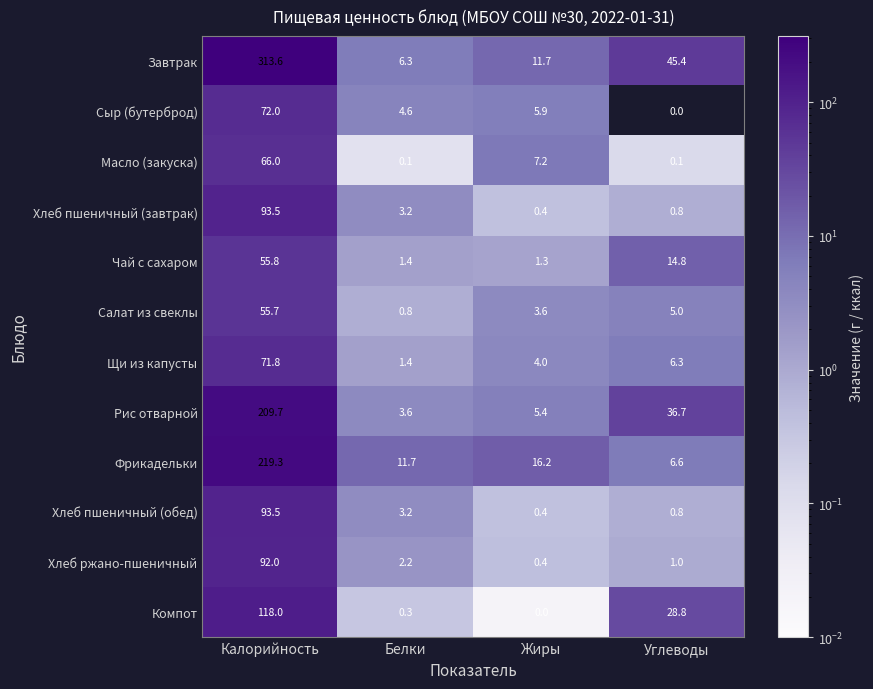

What is the difference between the maximum and minimum values in the Сыр (бутерброд) series?

72.0